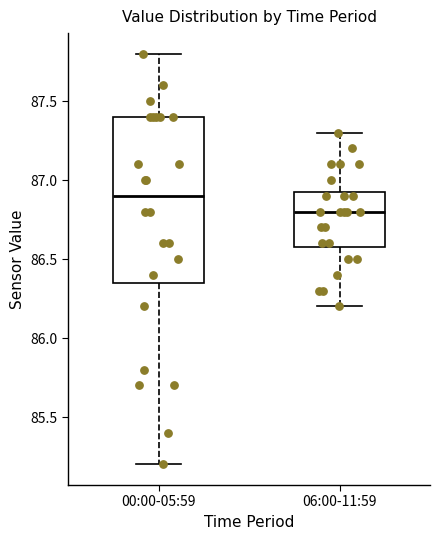

Which box's median line is the highest?

00:00-05:59